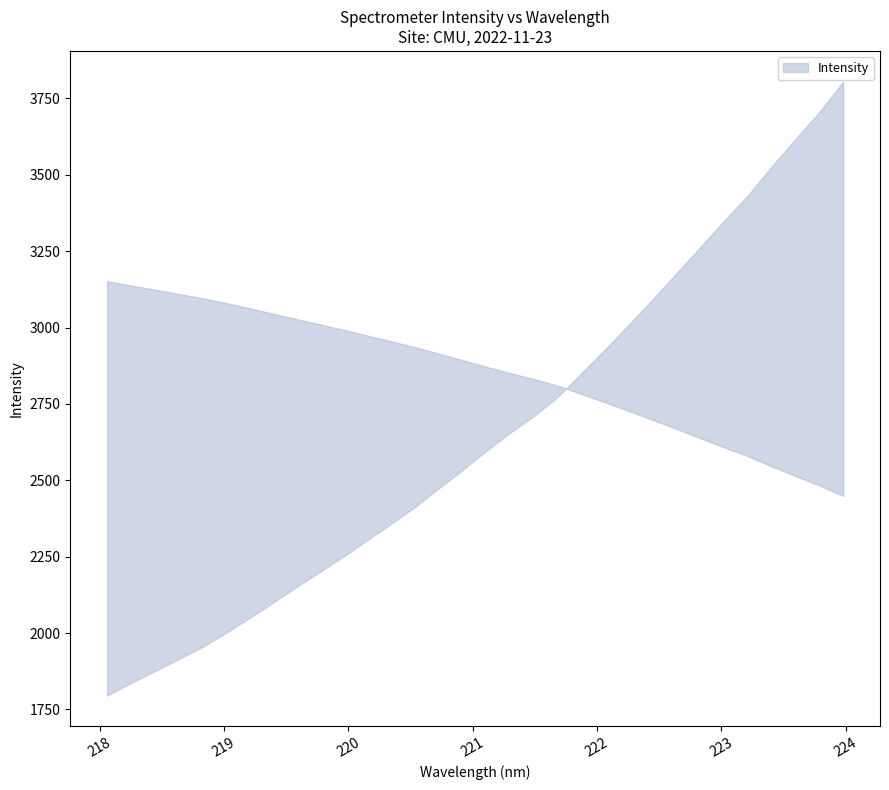

Does the chart have visible grid lines?

No